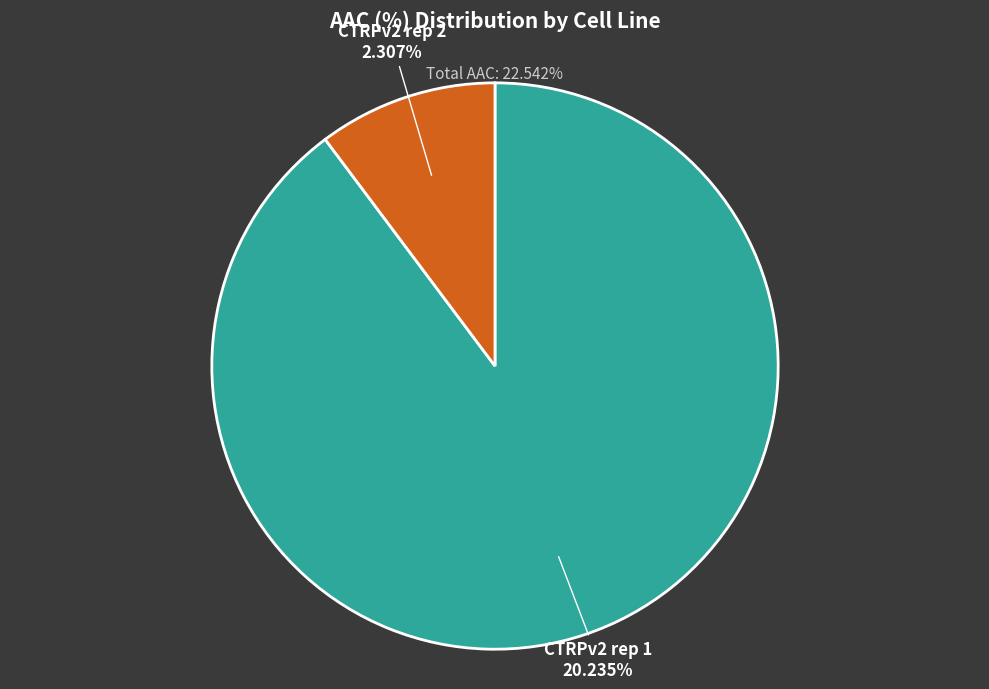

Rank the categories by value from lowest to highest.

CTRPv2 rep 2, CTRPv2 rep 1